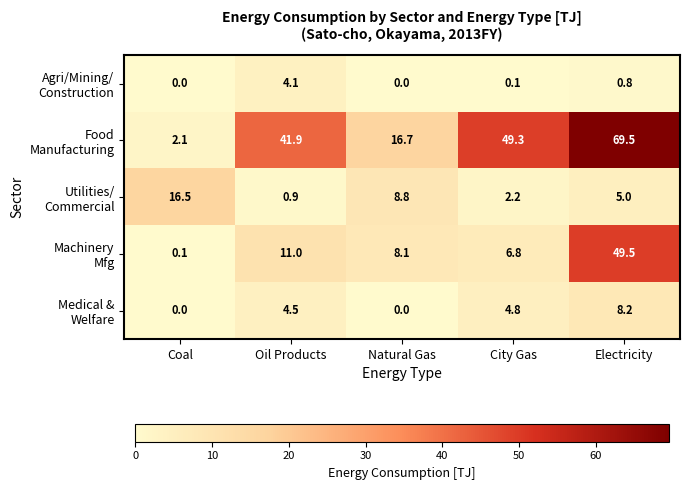

At how many categories does at least one series exceed 11?

5